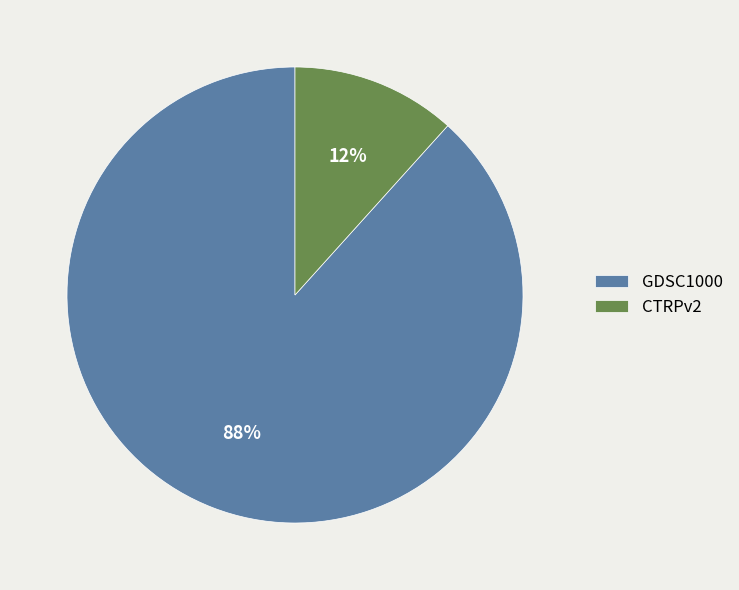

Which has a higher value, GDSC1000 or CTRPv2?

GDSC1000